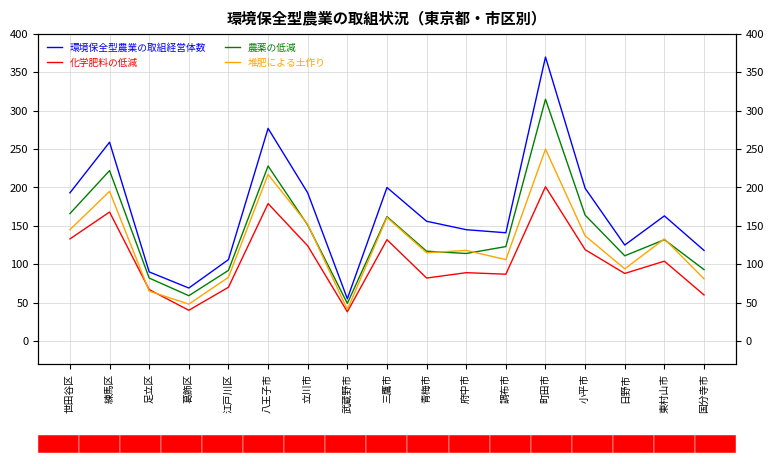

Reading left to right, transcribe all the data shown in this chart.

環境保全型農業の取組経営体数: 世田谷区=193	練馬区=259	足立区=90	葛飾区=69	江戸川区=106	八王子市=277	立川市=193	武蔵野市=55	三鷹市=200	青梅市=156	府中市=145	調布市=141	町田市=370	小平市=199	日野市=125	東村山市=163	国分寺市=118
化学肥料の低減: 世田谷区=133	練馬区=168	足立区=67	葛飾区=40	江戸川区=70	八王子市=179	立川市=124	武蔵野市=38	三鷹市=132	青梅市=82	府中市=89	調布市=87	町田市=201	小平市=119	日野市=88	東村山市=104	国分寺市=60
農薬の低減: 世田谷区=166	練馬区=222	足立区=82	葛飾区=59	江戸川区=92	八王子市=228	立川市=151	武蔵野市=49	三鷹市=162	青梅市=117	府中市=114	調布市=123	町田市=315	小平市=164	日野市=111	東村山市=132	国分寺市=93
堆肥による土作り: 世田谷区=145	練馬区=195	足立区=65	葛飾区=48	江戸川区=83	八王子市=217	立川市=152	武蔵野市=41	三鷹市=161	青梅市=115	府中市=118	調布市=106	町田市=250	小平市=137	日野市=94	東村山市=133	国分寺市=81